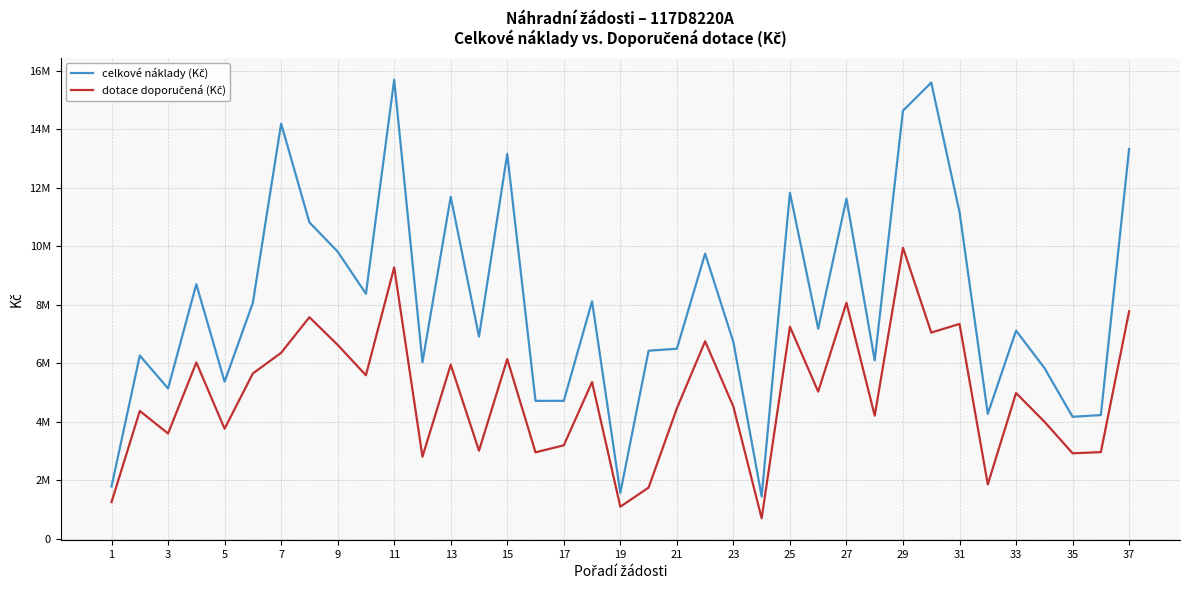

Reading right to left, extract all data points from this chart.

celkové náklady (Kč): 13336699	4225065	4167060	5841898	7114927	4267287	11174262	15604439	14644122	6096794	11631953	7182473	11835609	1438603	6723999	9749826	6495152	6427844	1563997	8119110	4712743	4711389	13162236	6911522	11697381	6033386	15702322	8378730	9819624	10821099	14202077	8070355	5367841	8704795	5136258	6263158	1780143
dotace doporučená (Kč): 7776860	2957545	2916940	4001788	4980448	1850530	7343978	7049570	9951894	4204654	8068059	5027731	7247657	692153	4512854	6751141	4453267	1742576	1088021	5355646	3190504	2949245	6141181	3005538	5948968	2800233	9280802	5588172	6628106	7574769	6356342	5649248	3757488	6025590	3595380	4365686	1246093